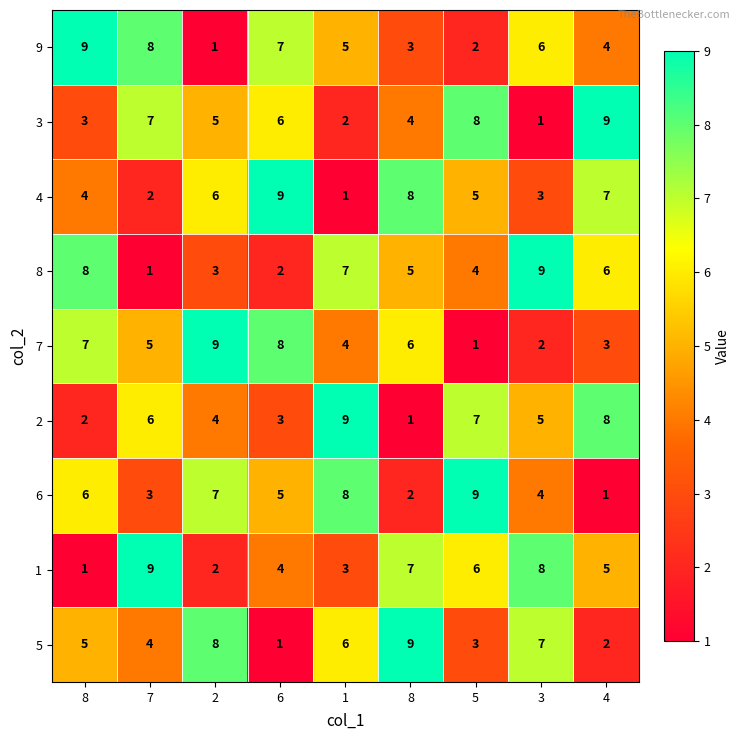

How many data points does each series have?

9